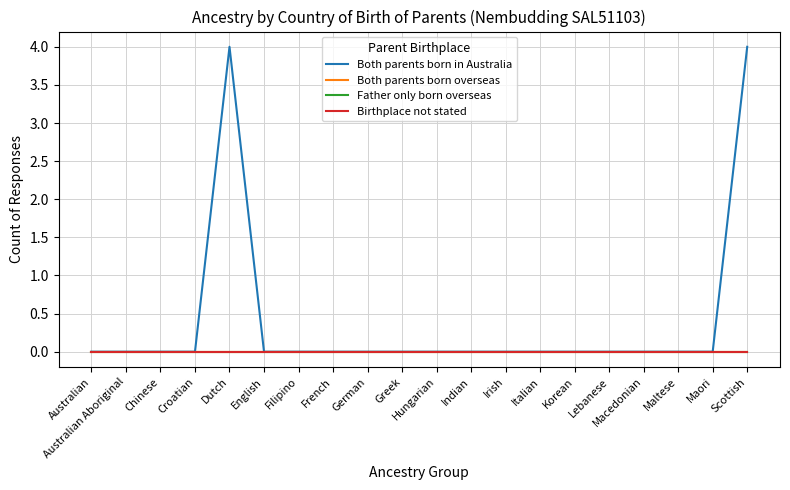

Does the chart have visible grid lines?

Yes